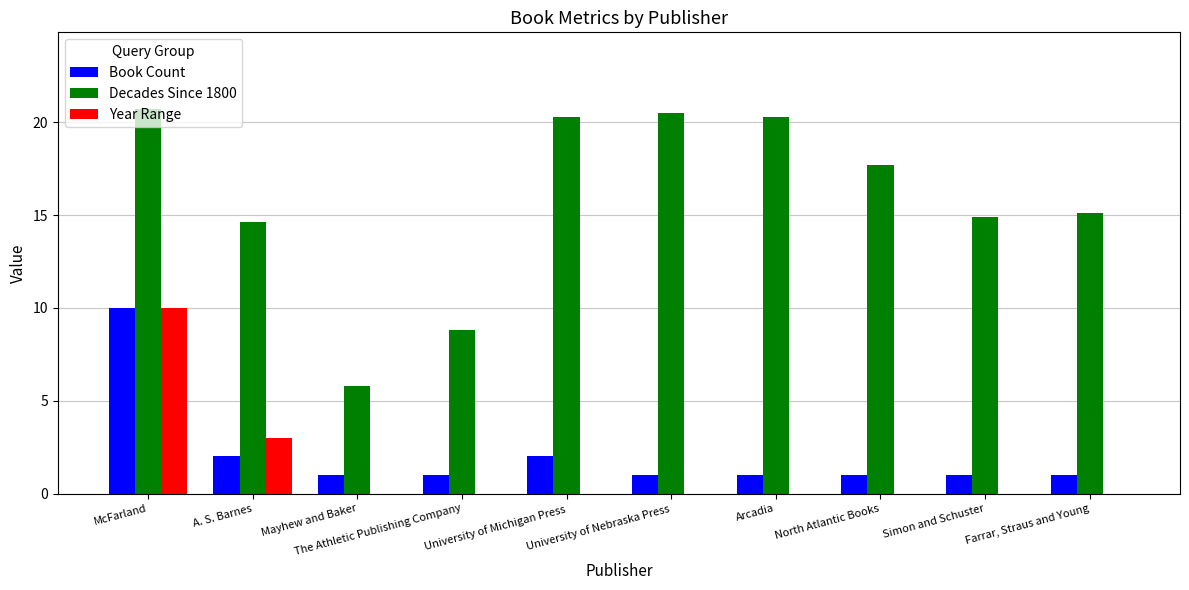

Reading right to left, extract all data points from this chart.

Book Count: 1.0	1.0	1.0	1.0	1.0	2.0	1.0	1.0	2.0	10.0
Decades Since 1800: 15.1	14.9	17.7	20.3	20.5	20.3	8.8	5.8	14.6	20.7
Year Range: 0.0	0.0	0.0	0.0	0.0	0.0	0.0	0.0	3.0	10.0